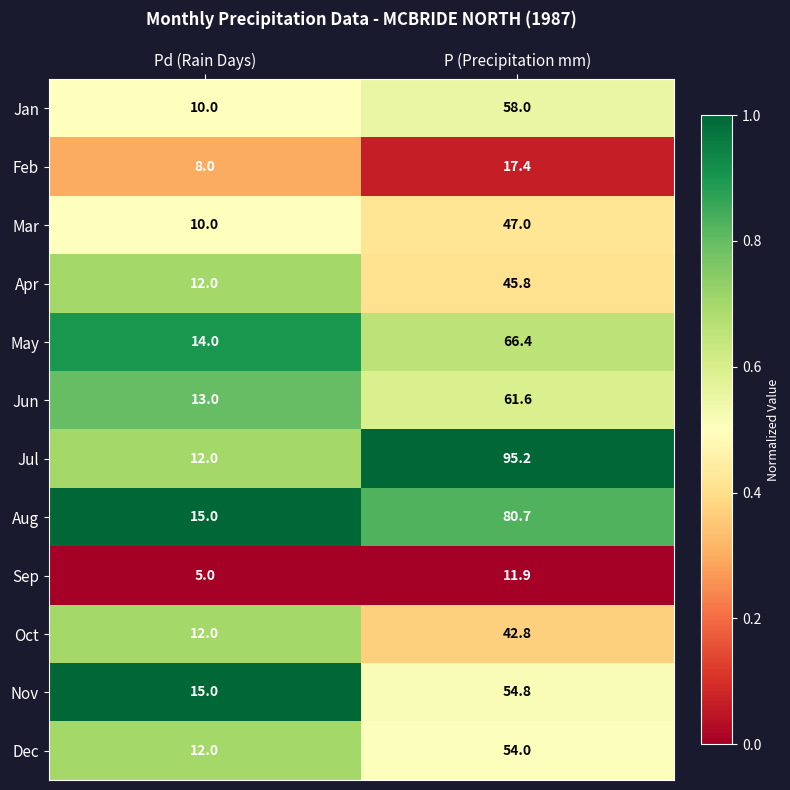

What is the sum of all May values?

80.4